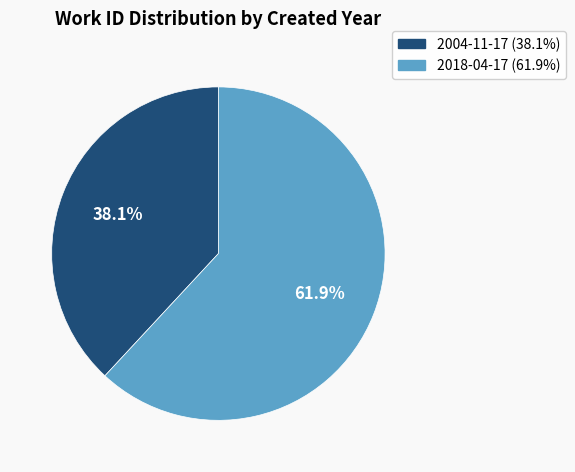

Is there a majority slice in this chart?

Yes